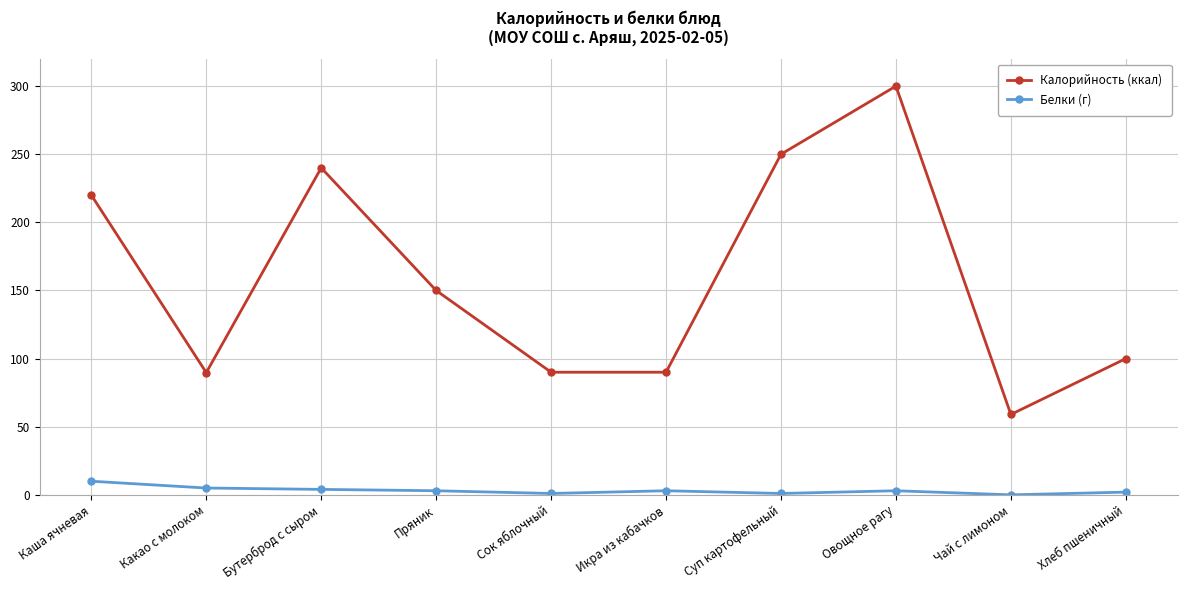

Is the value of Калорийность (ккал) at Икра из кабачков greater than the value of Белки (г) at Чай с лимоном?

Yes